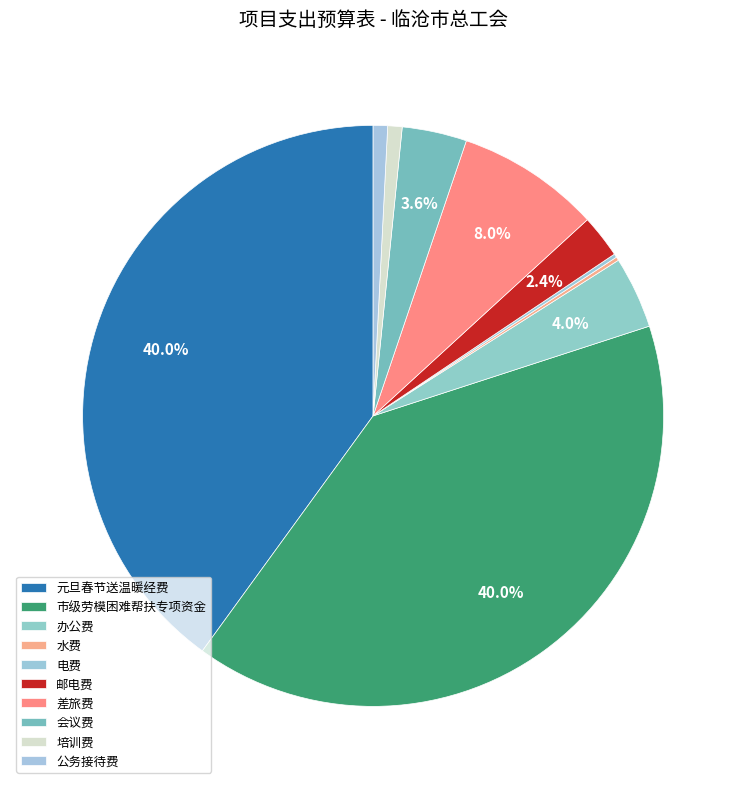

What is the smallest slice in the pie chart?

水费